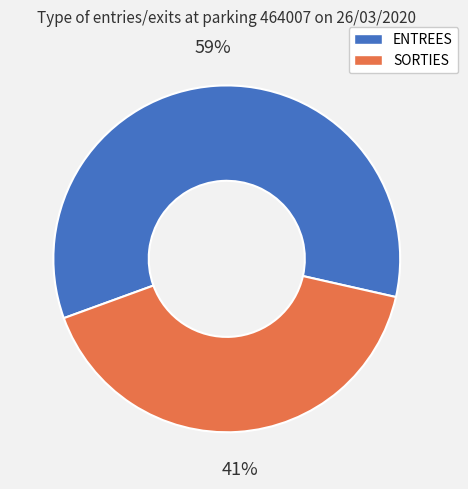

To the nearest percent, what portion does SORTIES represent?

41%